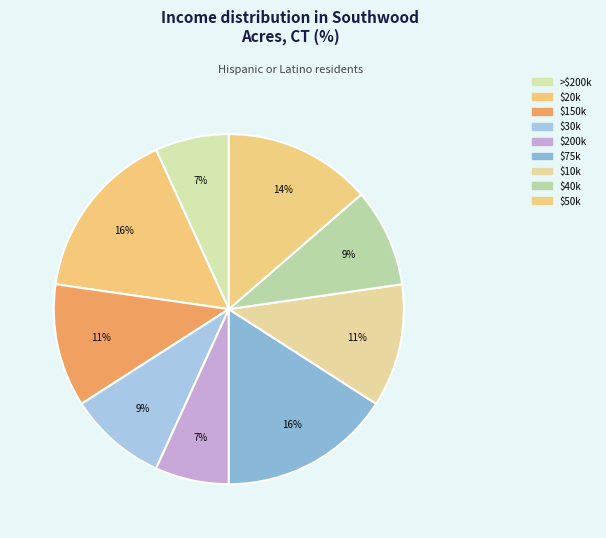

Count the number of slices in the pie.

9